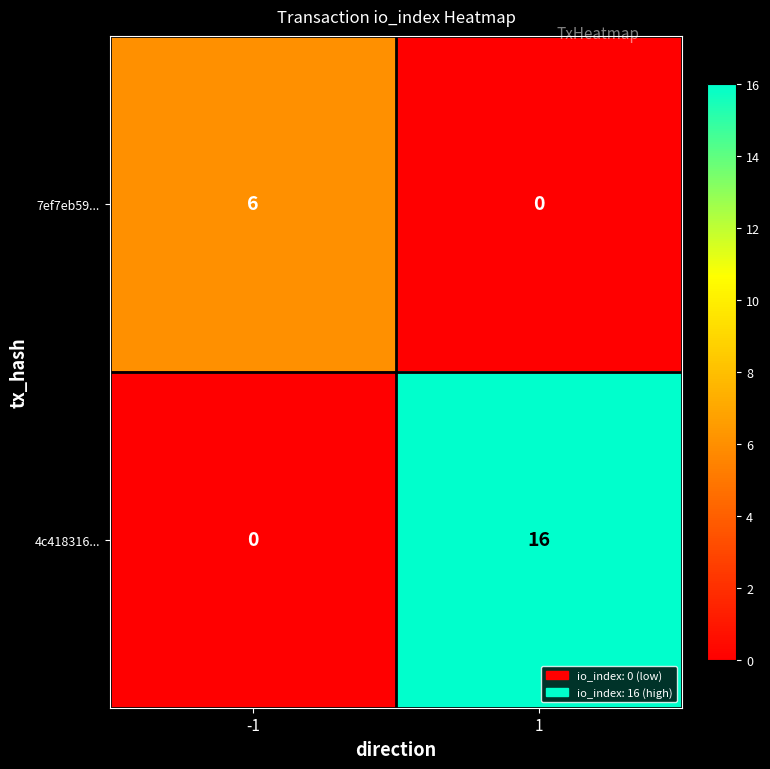

What is the average value of the 7ef7eb59... series?

3